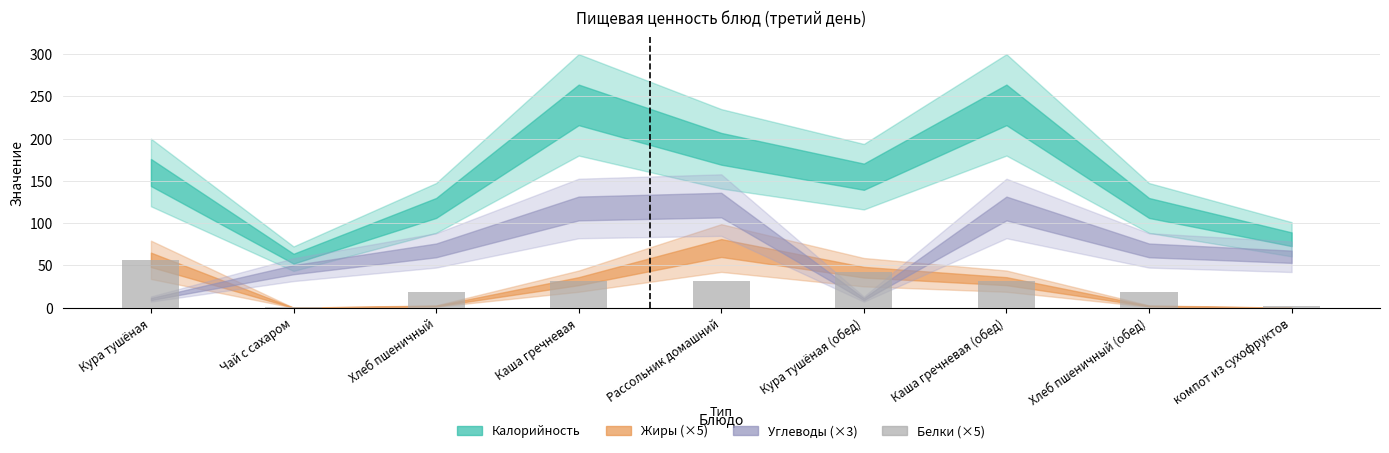

Which category has the highest value across all series?

Кура тушёная